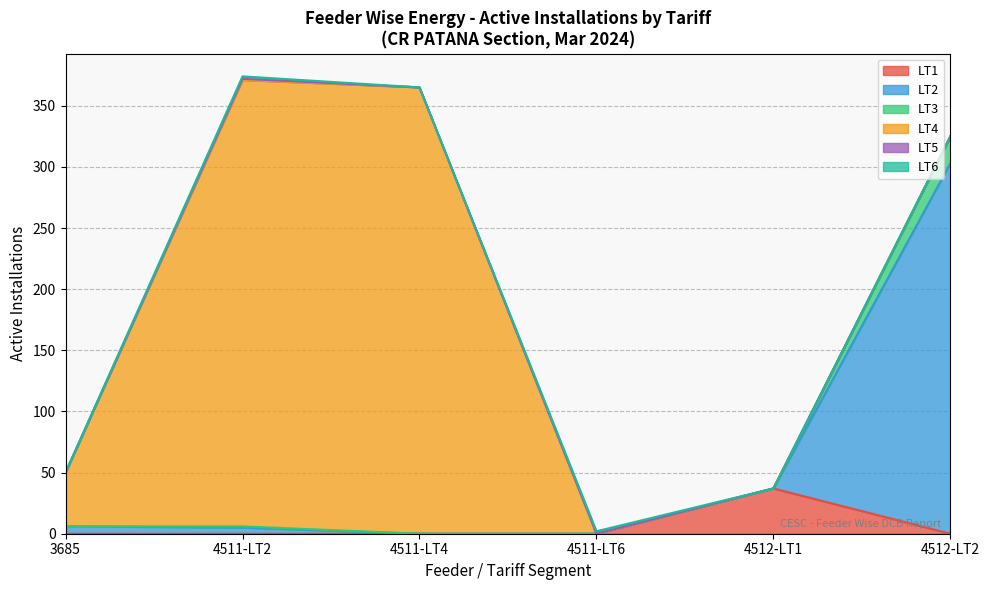

The LT1 series shows 0 at 3685. True or false?

True